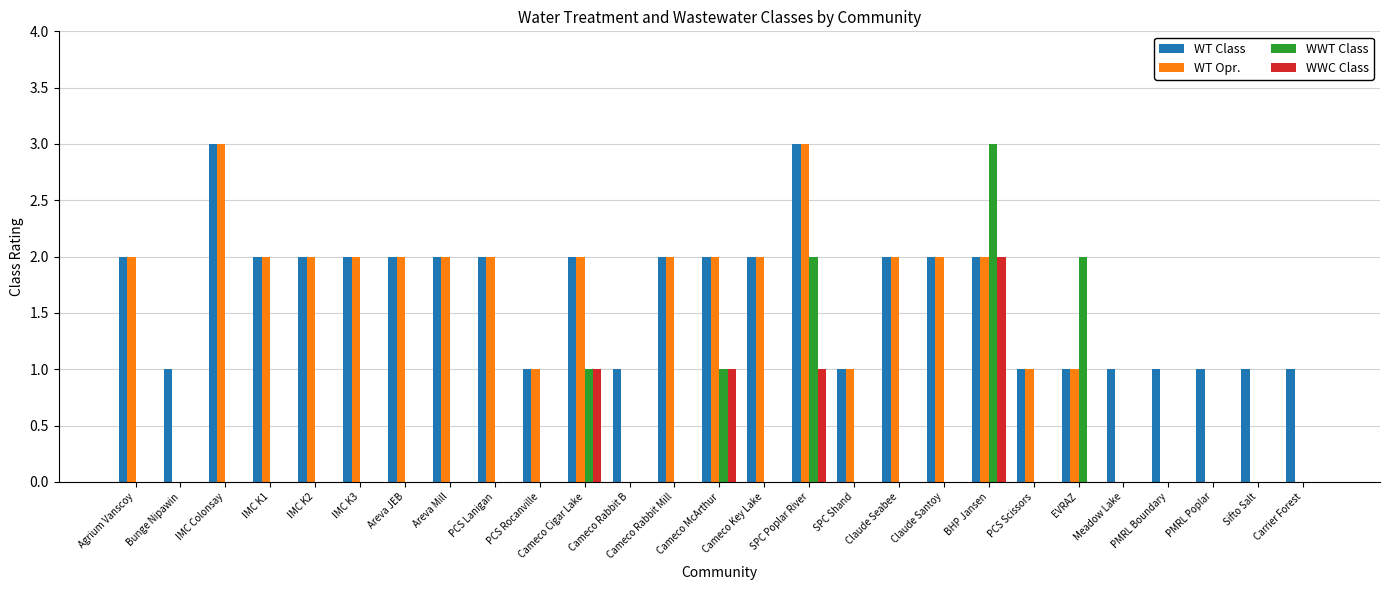

Reading right to left, list all the values displayed in this chart.

WT Class: Carrier Forest=1	Sifto Salt=1	PMRL Poplar=1	PMRL Boundary=1	Meadow Lake=1	EVRAZ=1	PCS Scissors=1	BHP Jansen=2	Claude Santoy=2	Claude Seabee=2	SPC Shand=1	SPC Poplar River=3	Cameco Key Lake=2	Cameco McArthur=2	Cameco Rabbit Mill=2	Cameco Rabbit B=1	Cameco Cigar Lake=2	PCS Rocanville=1	PCS Lanigan=2	Areva Mill=2	Areva JEB=2	IMC K3=2	IMC K2=2	IMC K1=2	IMC Colonsay=3	Bunge Nipawin=1	Agrium Vanscoy=2
WT Opr.: Carrier Forest=0	Sifto Salt=0	PMRL Poplar=0	PMRL Boundary=0	Meadow Lake=0	EVRAZ=1	PCS Scissors=1	BHP Jansen=2	Claude Santoy=2	Claude Seabee=2	SPC Shand=1	SPC Poplar River=3	Cameco Key Lake=2	Cameco McArthur=2	Cameco Rabbit Mill=2	Cameco Rabbit B=0	Cameco Cigar Lake=2	PCS Rocanville=1	PCS Lanigan=2	Areva Mill=2	Areva JEB=2	IMC K3=2	IMC K2=2	IMC K1=2	IMC Colonsay=3	Bunge Nipawin=0	Agrium Vanscoy=2
WWT Class: Carrier Forest=0	Sifto Salt=0	PMRL Poplar=0	PMRL Boundary=0	Meadow Lake=0	EVRAZ=2	PCS Scissors=0	BHP Jansen=3	Claude Santoy=0	Claude Seabee=0	SPC Shand=0	SPC Poplar River=2	Cameco Key Lake=0	Cameco McArthur=1	Cameco Rabbit Mill=0	Cameco Rabbit B=0	Cameco Cigar Lake=1	PCS Rocanville=0	PCS Lanigan=0	Areva Mill=0	Areva JEB=0	IMC K3=0	IMC K2=0	IMC K1=0	IMC Colonsay=0	Bunge Nipawin=0	Agrium Vanscoy=0
WWC Class: Carrier Forest=0	Sifto Salt=0	PMRL Poplar=0	PMRL Boundary=0	Meadow Lake=0	EVRAZ=0	PCS Scissors=0	BHP Jansen=2	Claude Santoy=0	Claude Seabee=0	SPC Shand=0	SPC Poplar River=1	Cameco Key Lake=0	Cameco McArthur=1	Cameco Rabbit Mill=0	Cameco Rabbit B=0	Cameco Cigar Lake=1	PCS Rocanville=0	PCS Lanigan=0	Areva Mill=0	Areva JEB=0	IMC K3=0	IMC K2=0	IMC K1=0	IMC Colonsay=0	Bunge Nipawin=0	Agrium Vanscoy=0